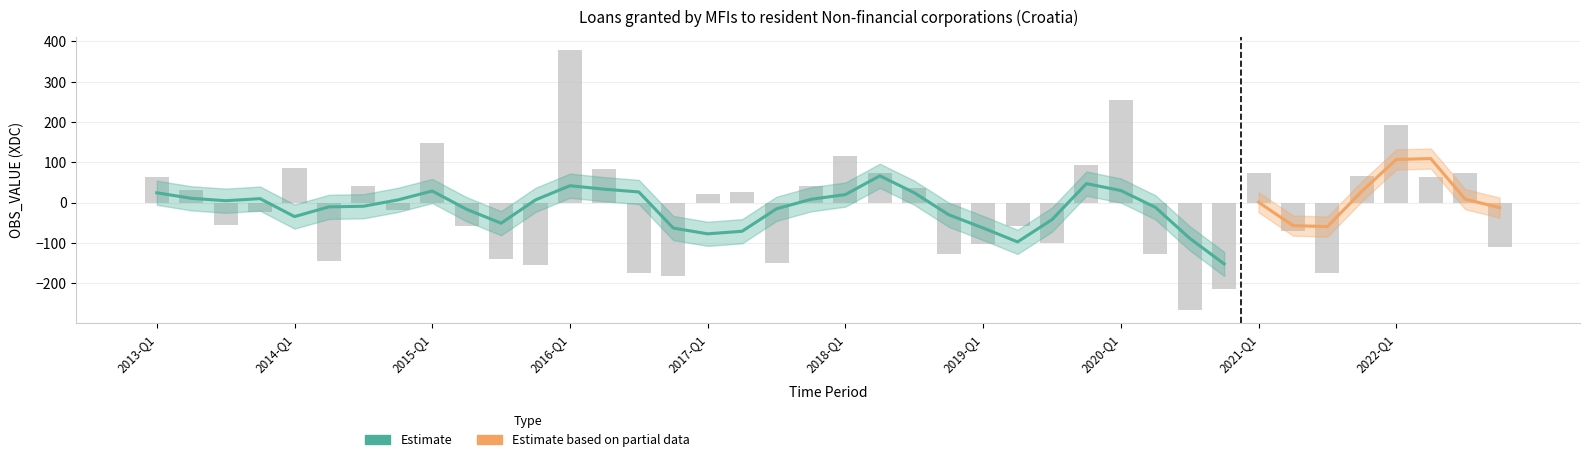

Reading left to right, transcribe all the data shown in this chart.

2013-Q1=64.5	2013-Q2=32.1	2013-Q3=-54.9	2013-Q4=-23.8	2014-Q1=85.1	2014-Q2=-145.9	2014-Q3=41.5	2014-Q4=-17.7	2015-Q1=147.9	2015-Q2=-57.4	2015-Q3=-140.4	2015-Q4=-155.2	2016-Q1=379.2	2016-Q2=83.2	2016-Q3=-174.9	2016-Q4=-182.8	2017-Q1=21.2	2017-Q2=25.8	2017-Q3=-149.3	2017-Q4=40.1	2018-Q1=115.3	2018-Q2=72.9	2018-Q3=36.9	2018-Q4=-128.1	2019-Q1=-102.8	2019-Q2=-58.8	2019-Q3=-101.1	2019-Q4=93.2	2020-Q1=254.4	2020-Q2=-127.5	2020-Q3=-267.2	2020-Q4=-214.7	2021-Q1=73.3	2021-Q2=-71.5	2021-Q3=-173.7	2021-Q4=66.1	2022-Q1=191.5	2022-Q2=62.9	2022-Q3=72.5	2022-Q4=-110.5